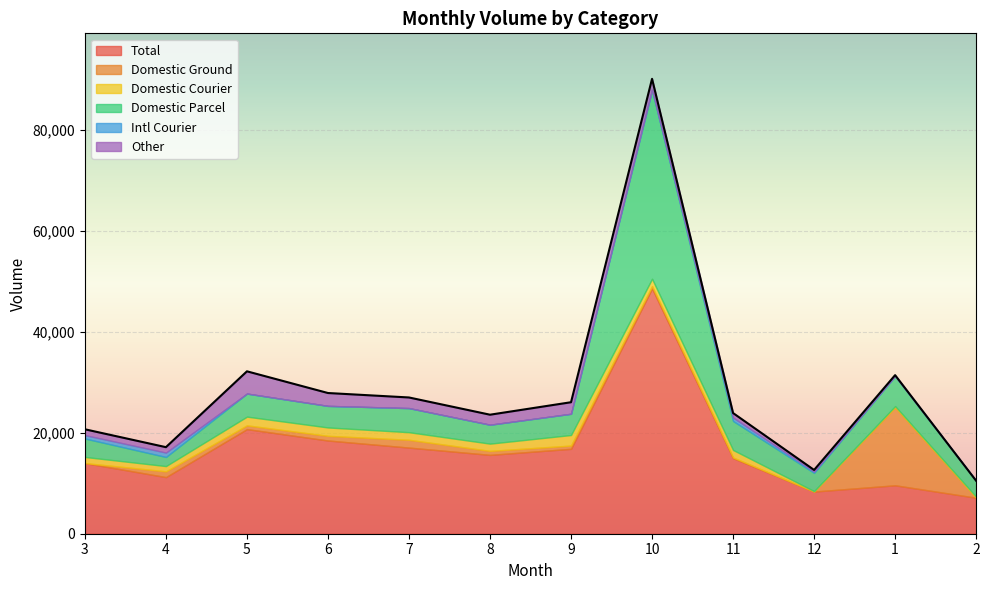

How many data points in Domestic Parcel are less than 4279?

6